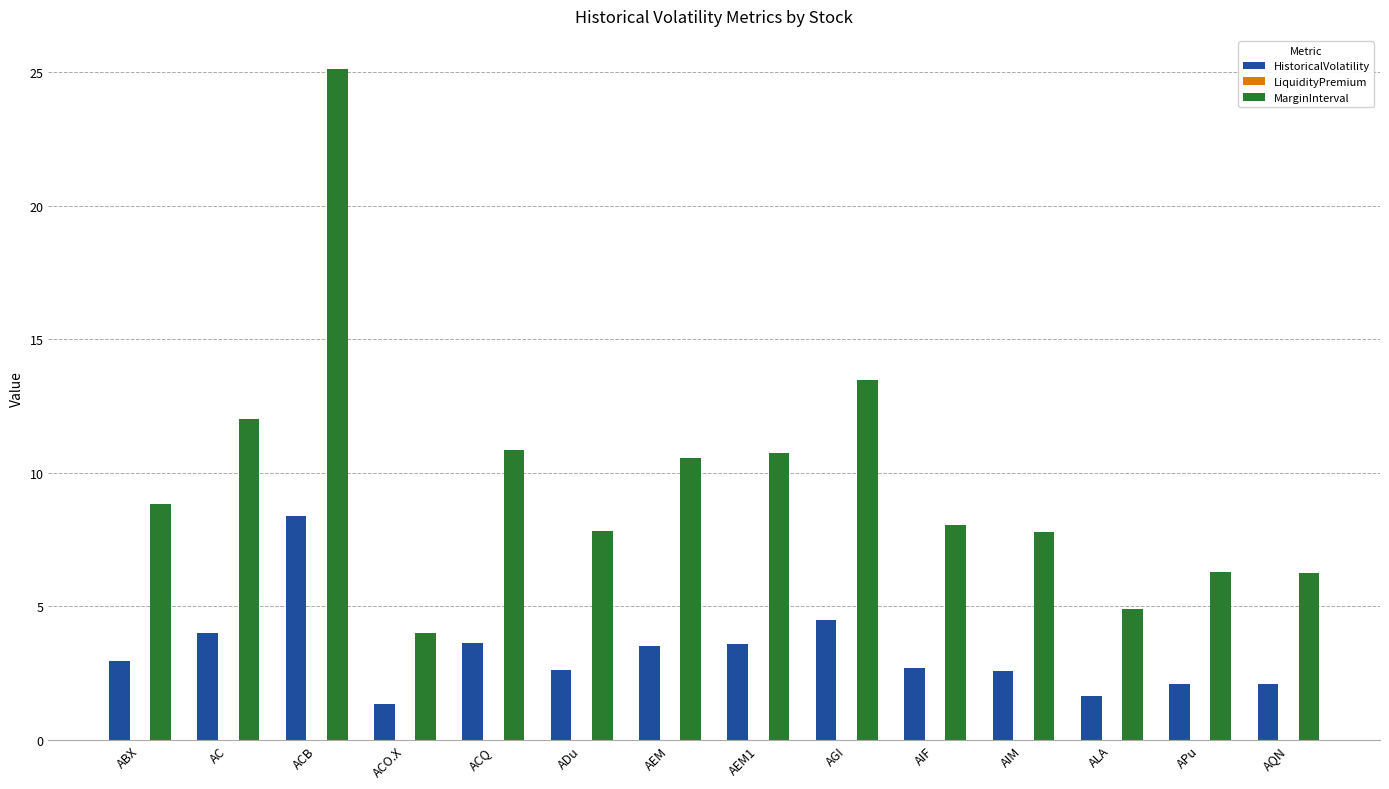

The MarginInterval series shows 10.6 at AEM. True or false?

True